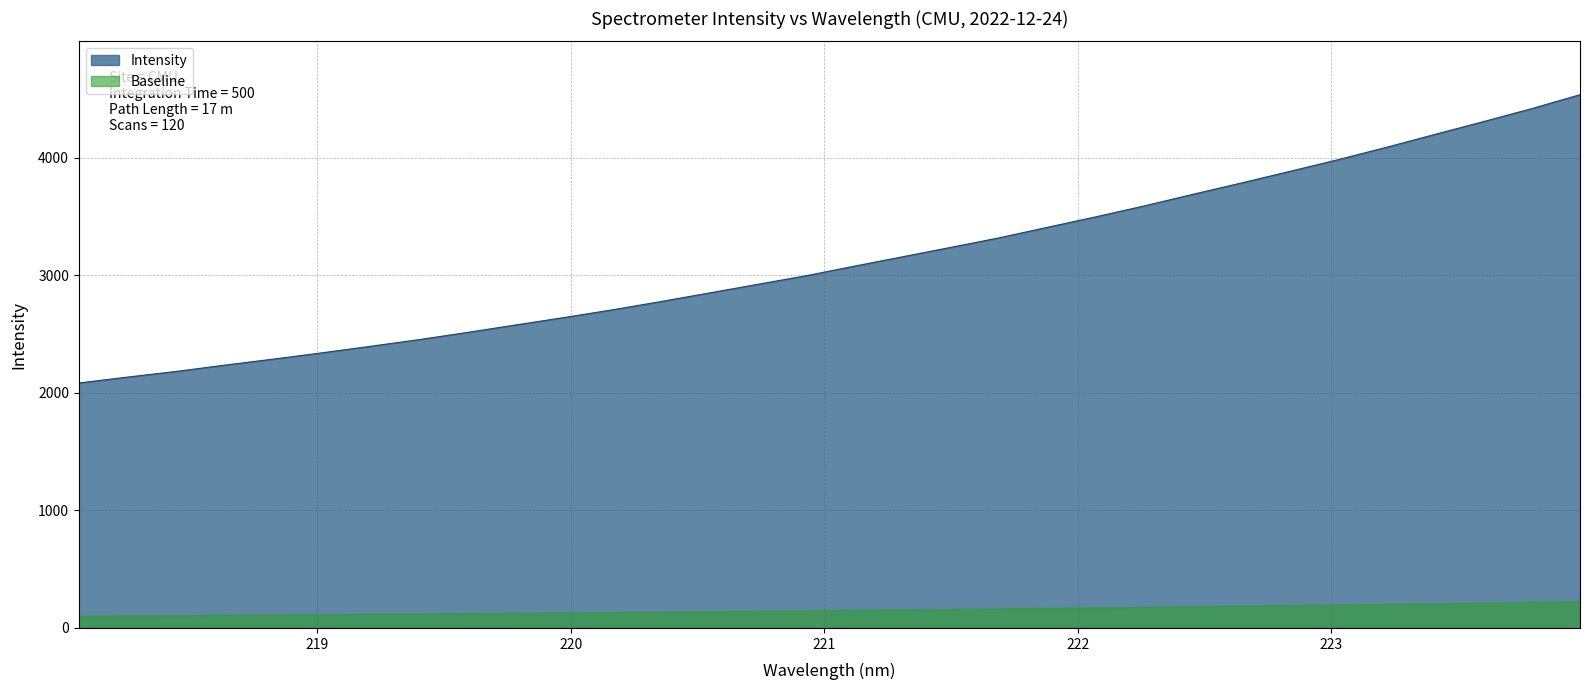

What is the change in value from 219.3979 to 220.9264?

+543.6